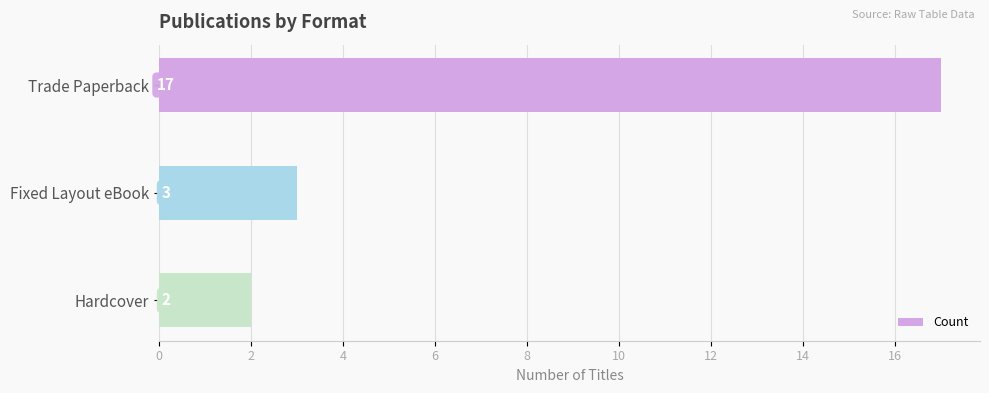

What is the label of the 3rd bar from the top?

Hardcover